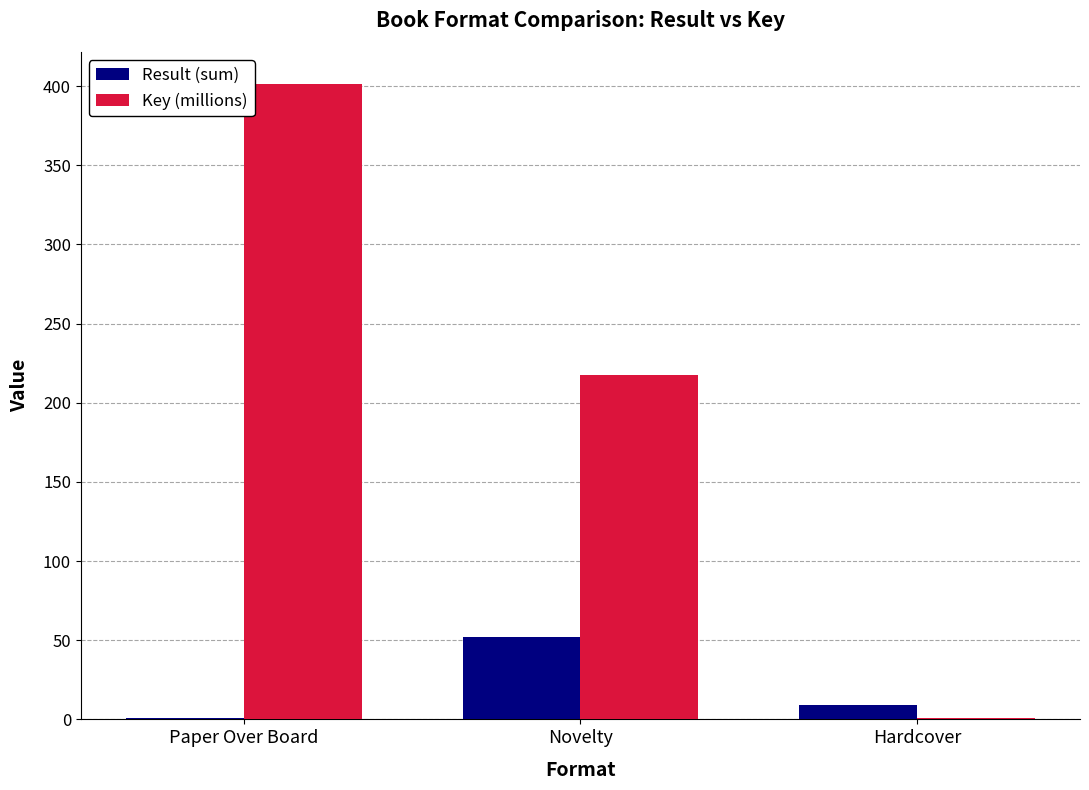

Where is Result (sum) nearest to the value 26?

Hardcover